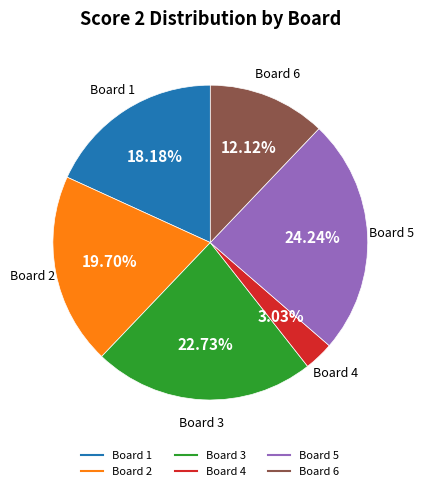

Is there any slice that represents more than half of the pie?

No